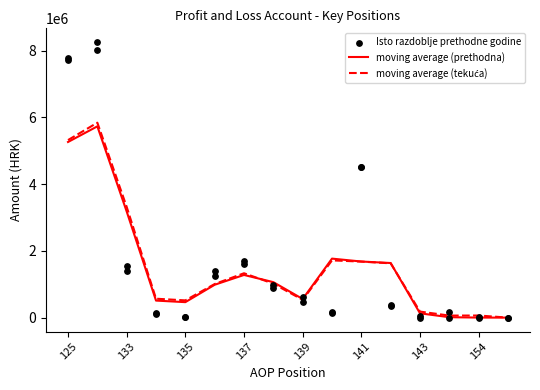

Which series has the widest spread of Y values?

Isto razdoblje prethodne godine